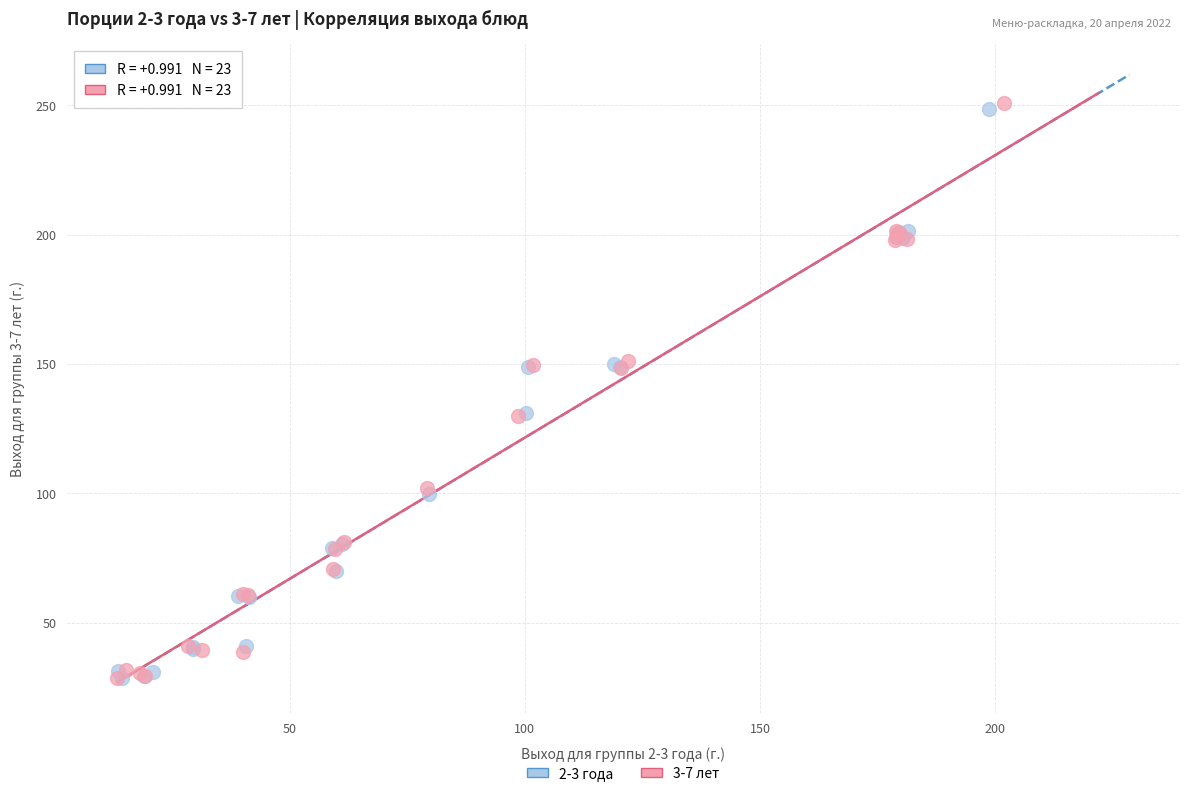

What are all the series names shown in the legend?

2-3 года, 3-7 лет